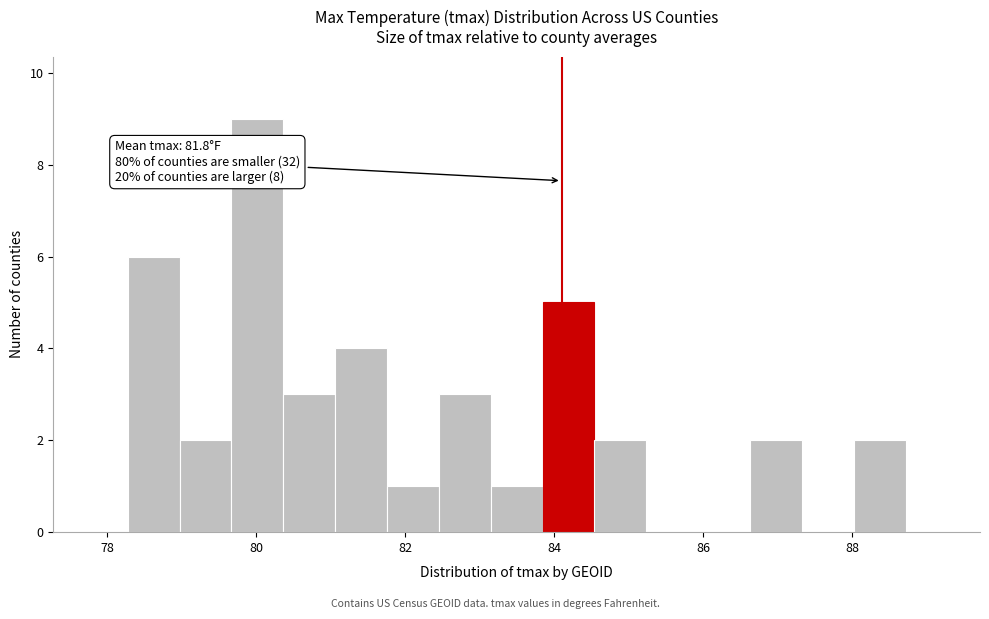

Around what value on the x-axis is the tallest bar? Give the approximate position of its centre, as read against the axis.

80.0